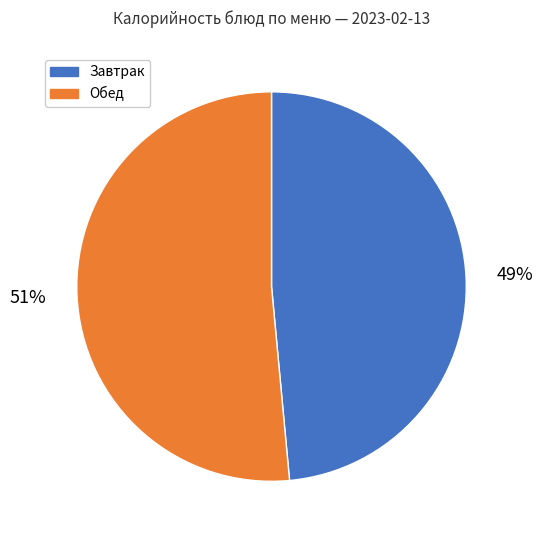

The Обед slice represents 42% of the pie. True or false?

False